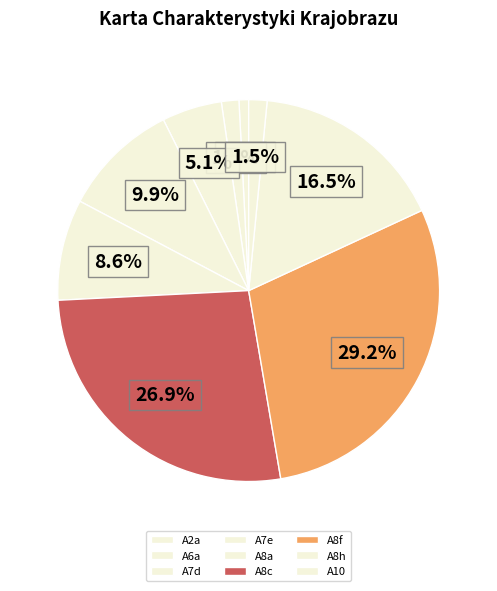

To the nearest percent, what is the difference between the A2a and A10 slice percentages?

1%